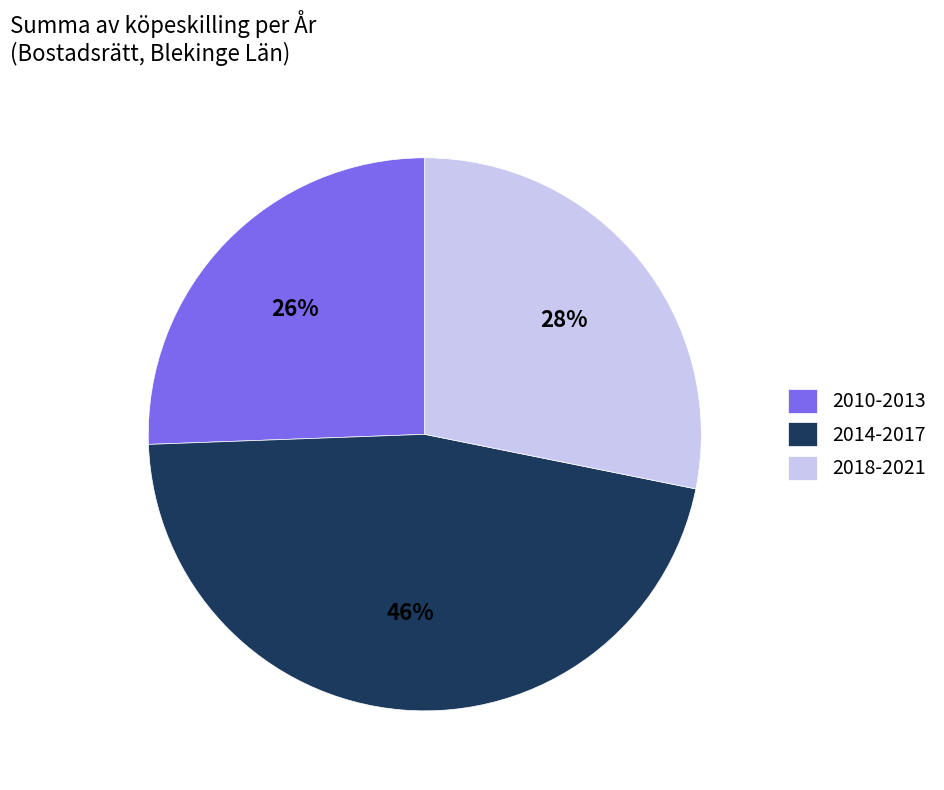

The 2018-2021 slice represents 28% of the pie. True or false?

True